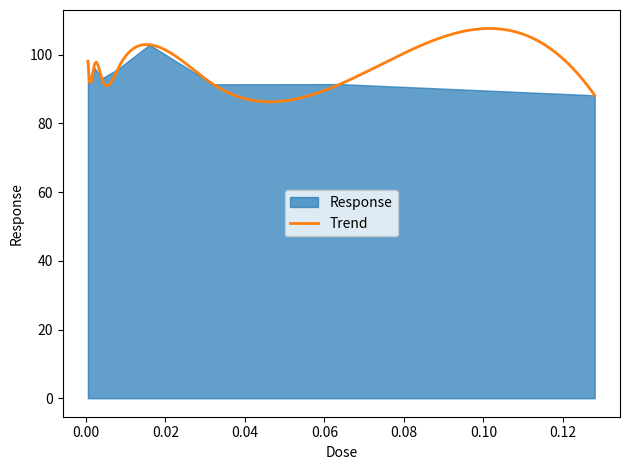

What is the label of the 7th point from the left?

0.032